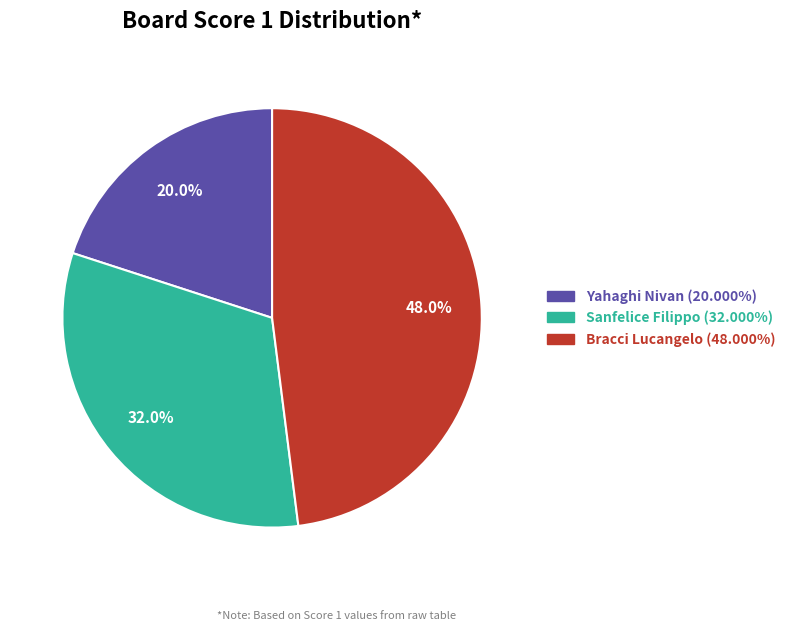

Is there any slice that represents more than half of the pie?

No